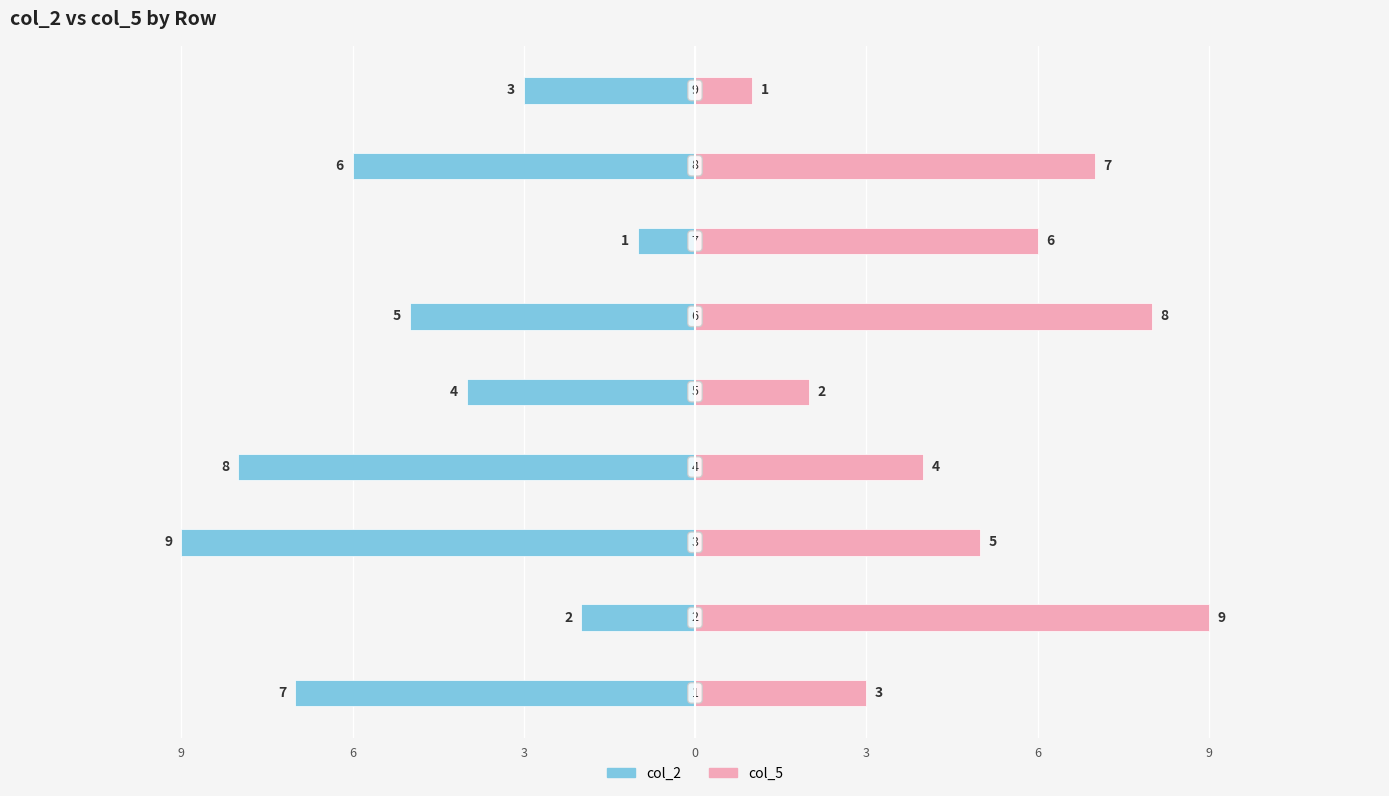

What is the maximum value for col_5?

9